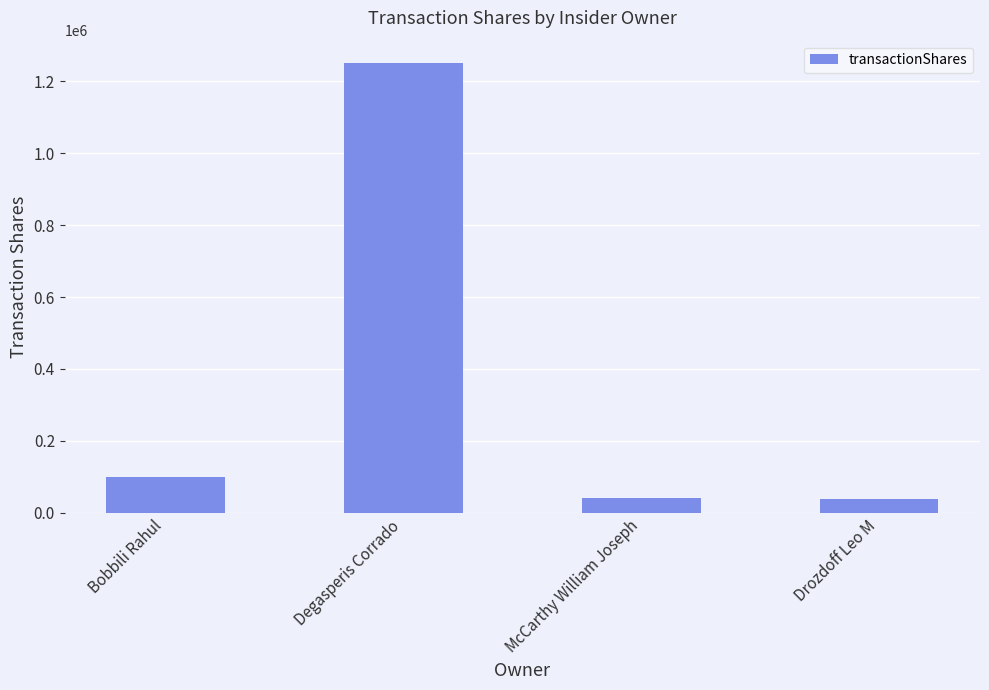

True or false: the data shows 1995232 at Degasperis Corrado.

False